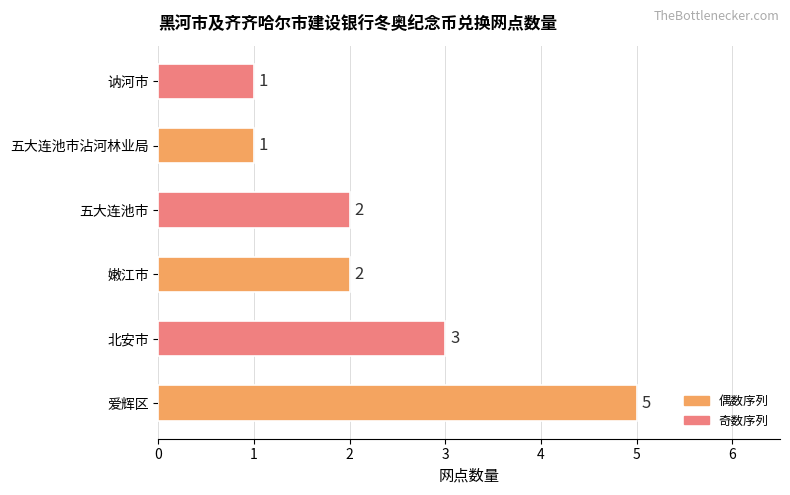

Which has a higher value, 五大连池市 or 五大连池市沾河林业局?

五大连池市